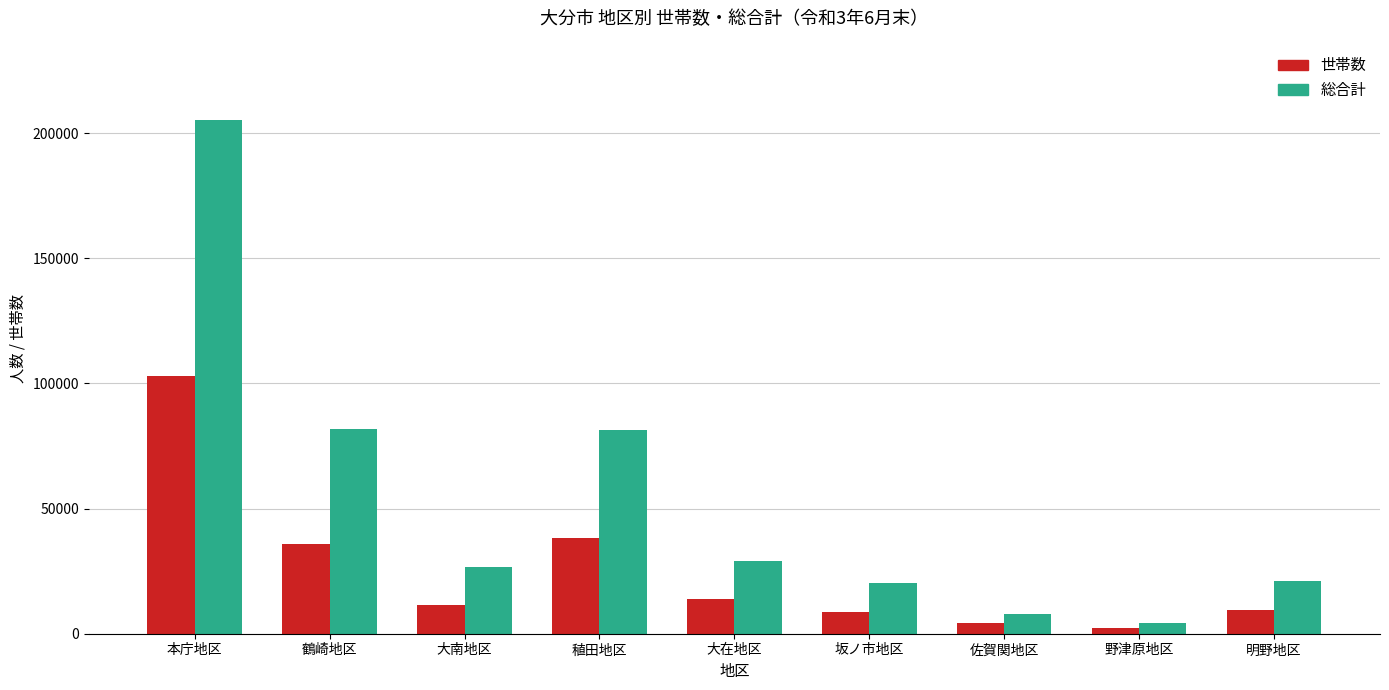

Are the bars horizontal?

No